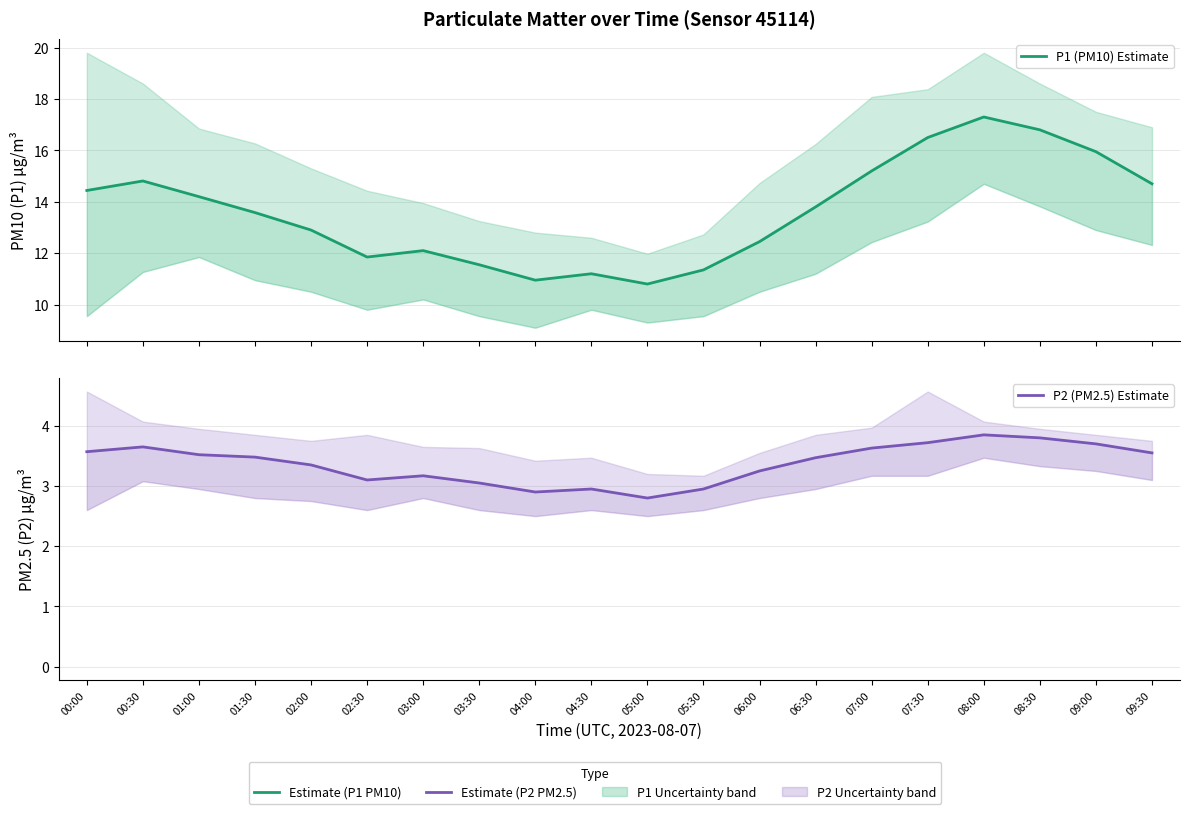

What is the label of the 13th point from the left?

06:00